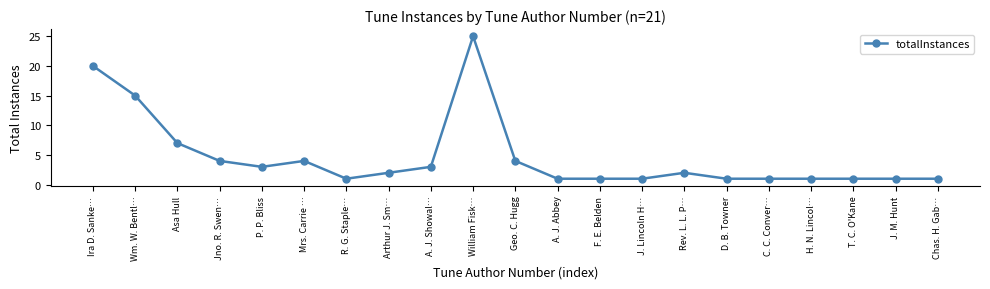

Is this an area chart (filled region under the line)?

No